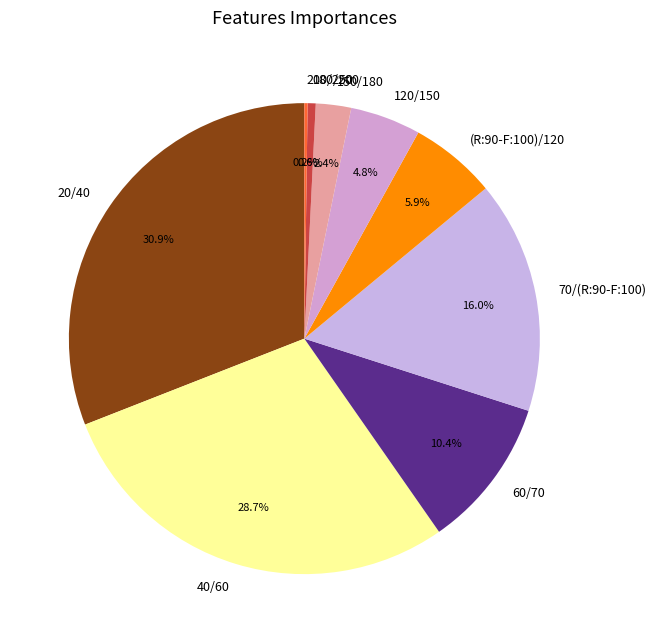

Between 40/60 and 120/150, which is larger?

40/60